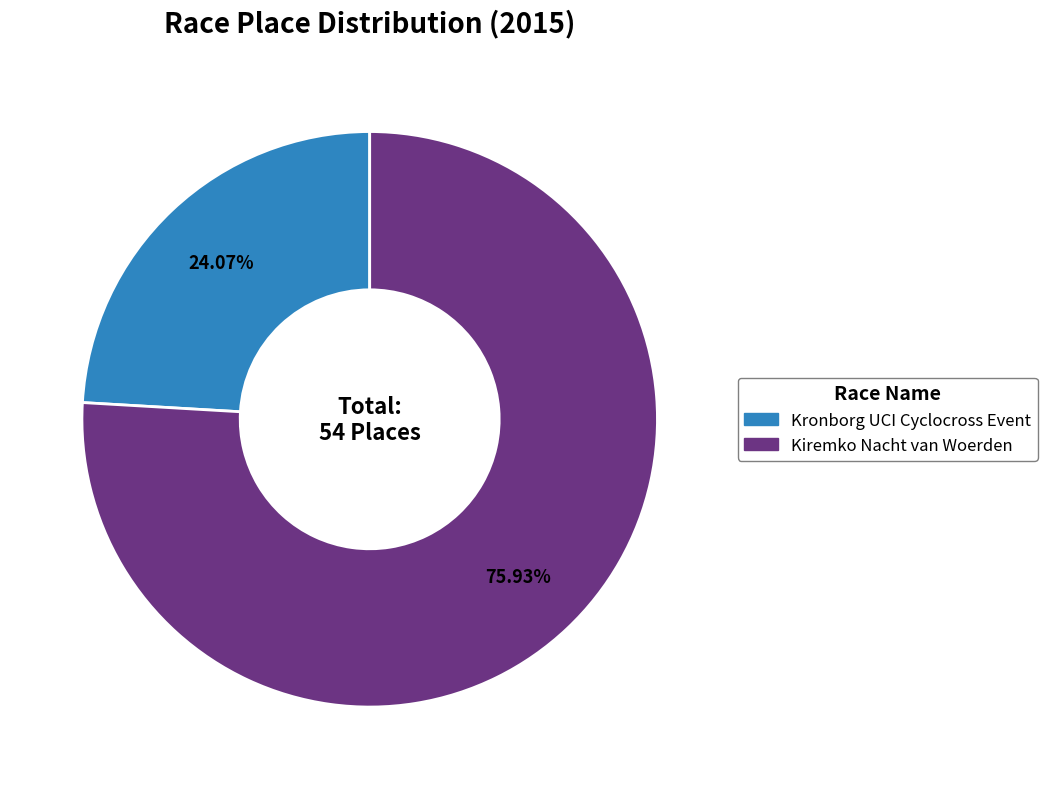

Rank the categories by value from highest to lowest.

Kiremko Nacht van Woerden, Kronborg UCI Cyclocross Event